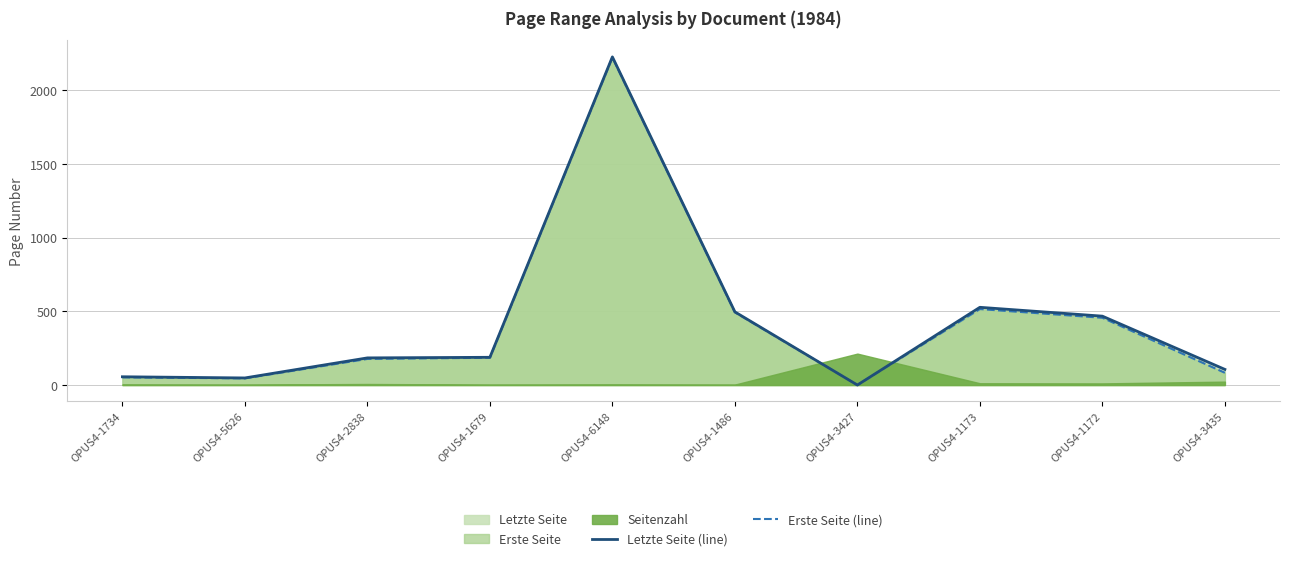

True or false: Erste Seite (line) and Letzte Seite (line) cross at least once.

False